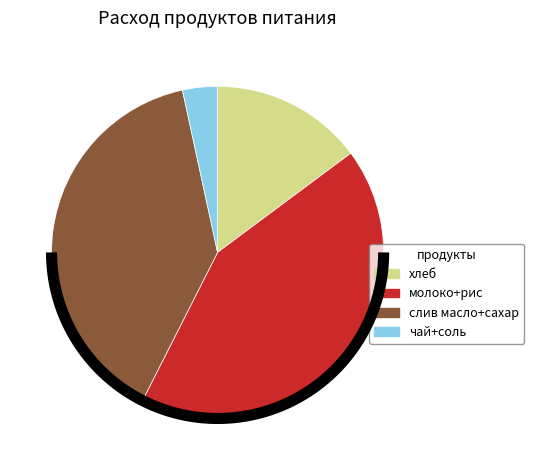

Combined, do хлеб 0.7гр and чай account for over 50%?

No